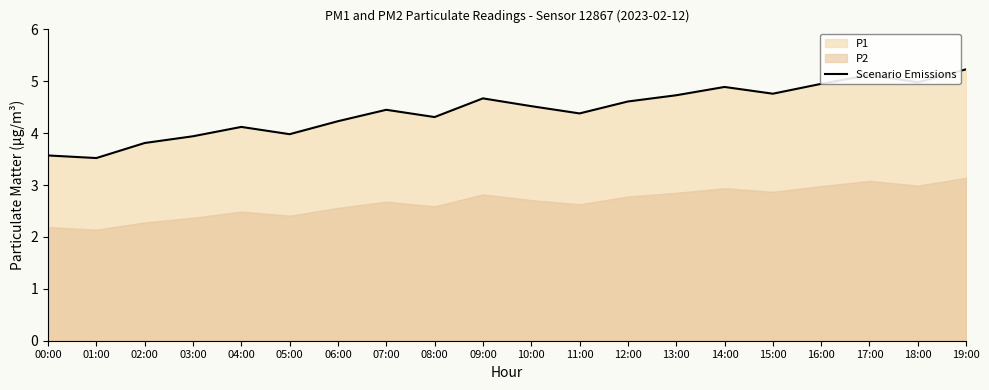

Is it true that Scenario Emissions equals 5.9 at 00:00?

False